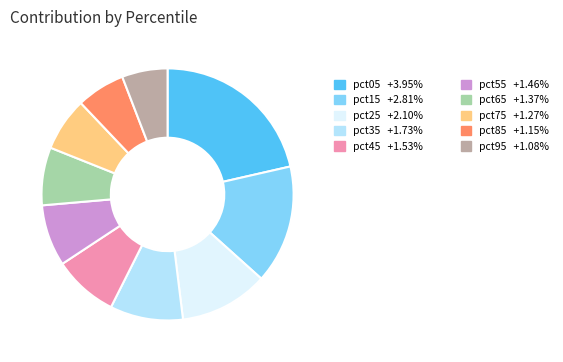

Is there any slice that represents more than half of the pie?

No